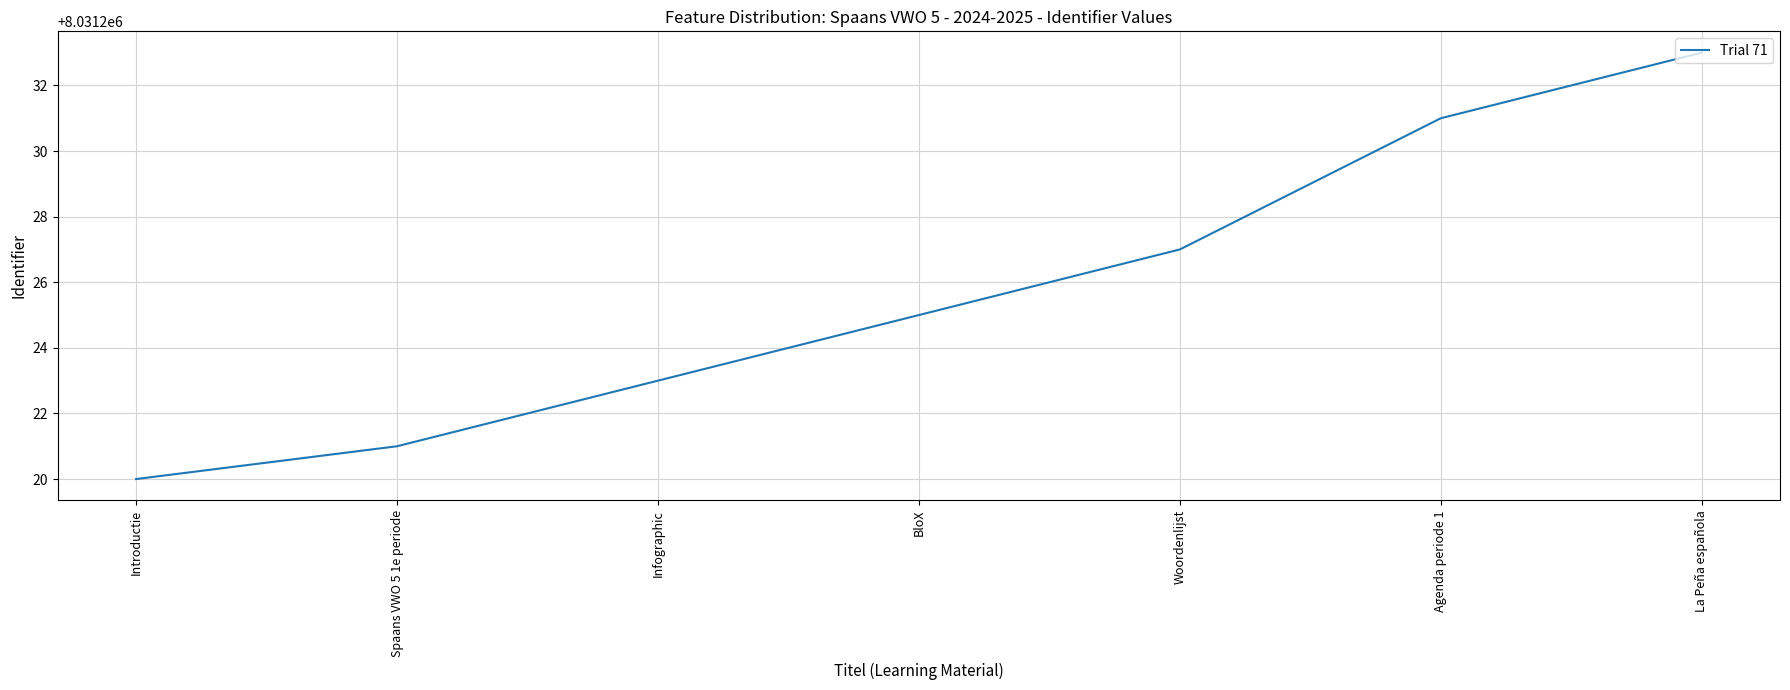

What position from the left is BloX?

4